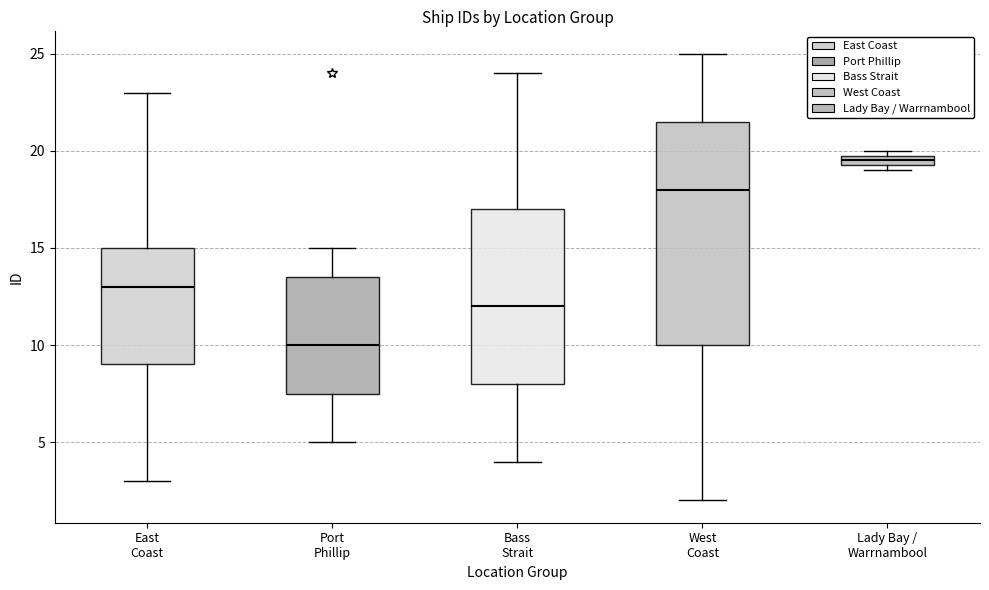

Where is the upper edge of the box for Lady Bay / Warrnambool on the y-axis? The values are not printed on the chart, so give them approximately, as read against the axis.

20.0